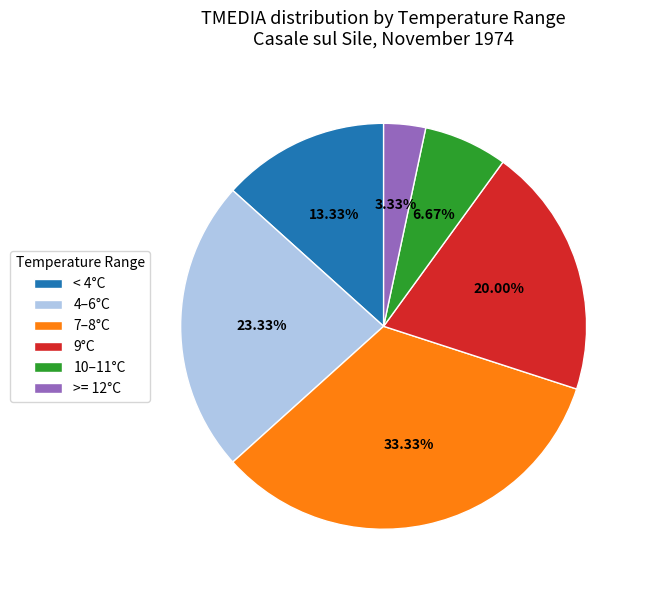

Rank the categories by value from lowest to highest.

>= 12°C, 10–11°C, < 4°C, 9°C, 4–6°C, 7–8°C